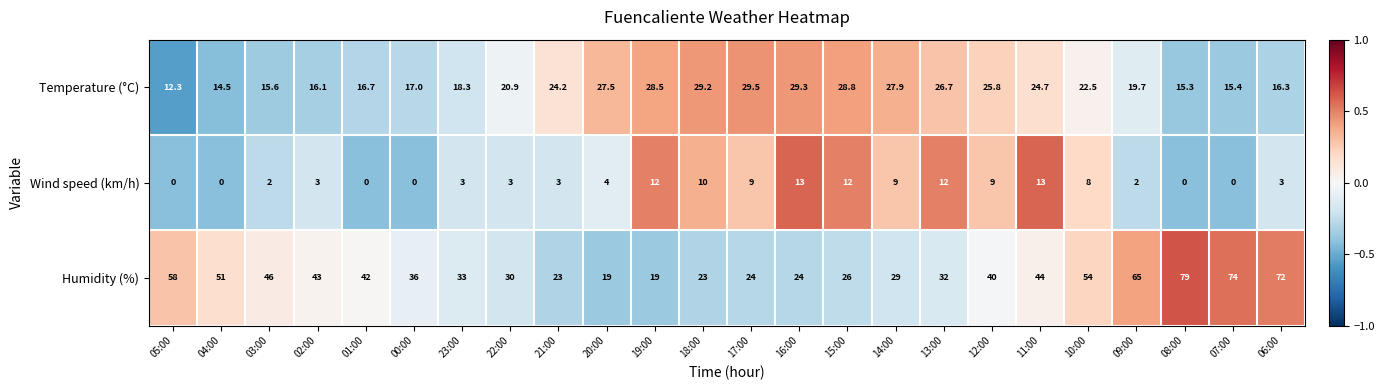

What is the total value across all series at 17:00?

62.5